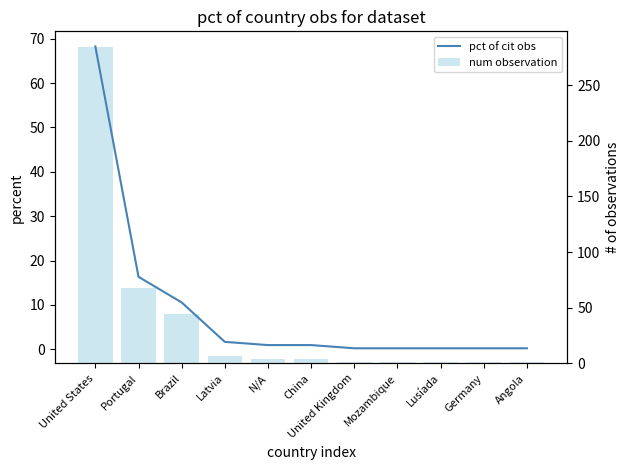

What is the label of the 2nd bar from the right?

Germany